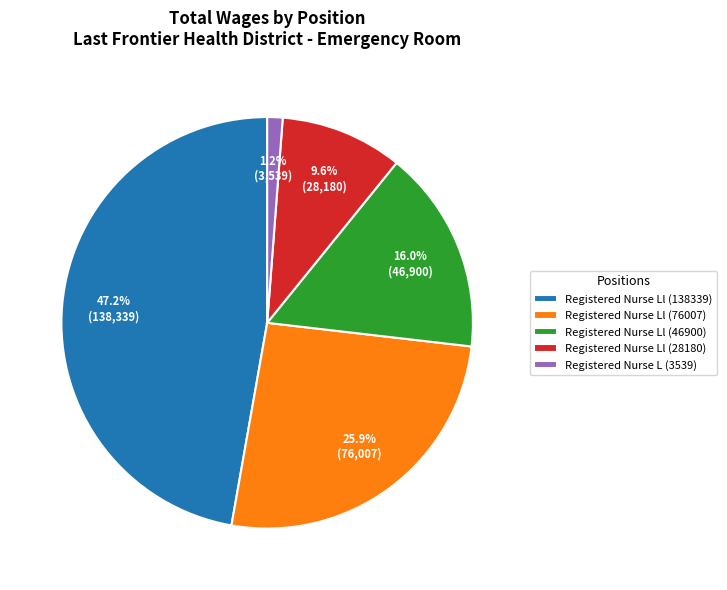

Which slice is the smallest?

Registered Nurse L (3539)